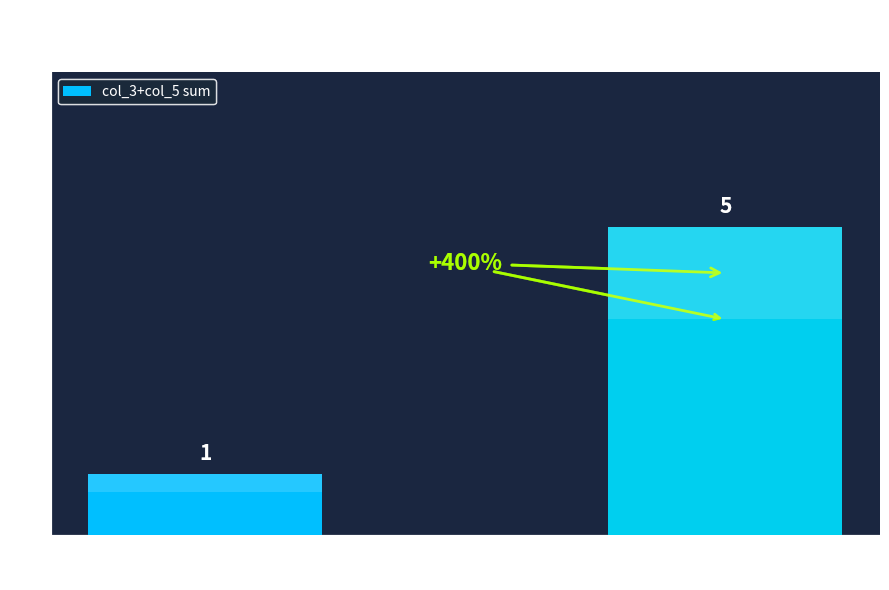

The chart shows a value of 1 at col_3+col_5
(Low col_0). True or false?

True